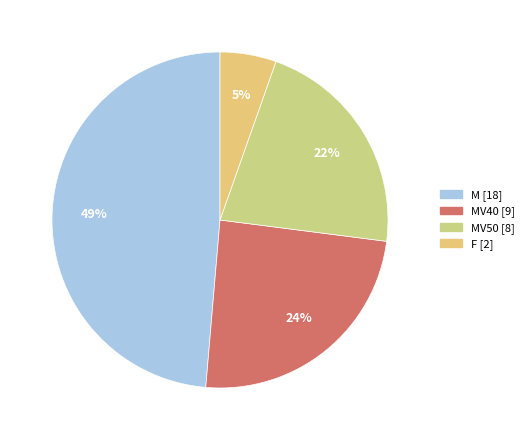

Count the number of slices in the pie.

4